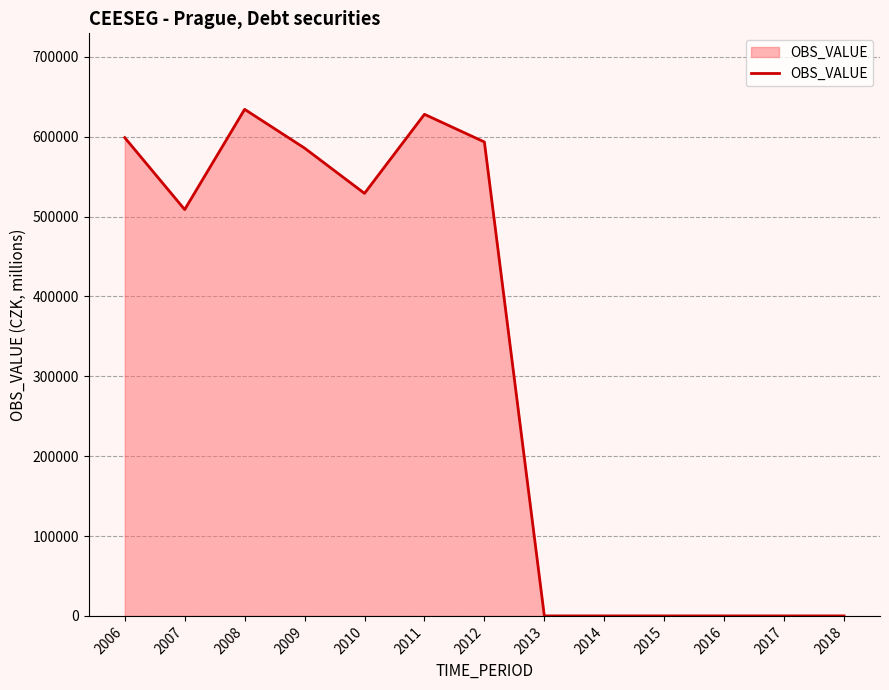

At which label does the data first exceed 508749?

2006